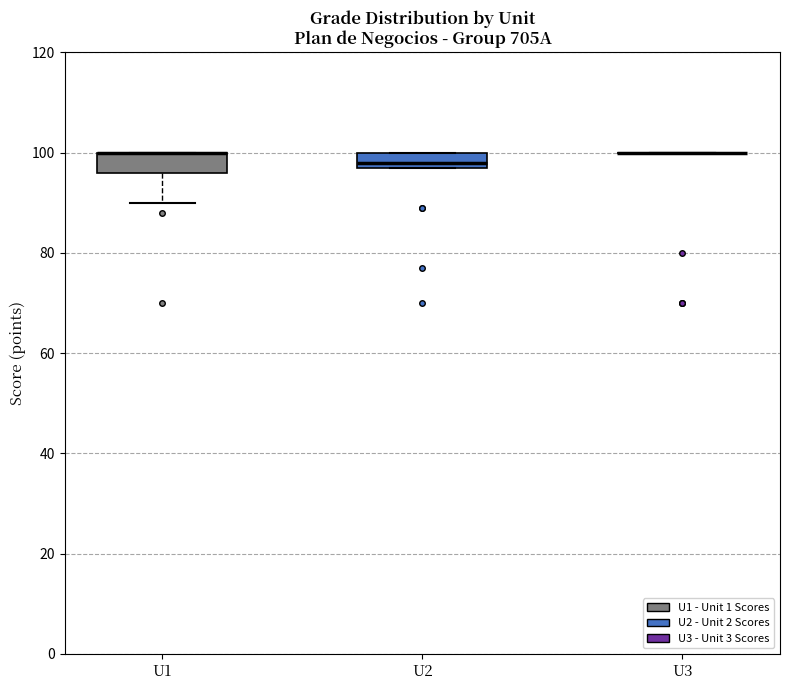

Reading left to right, read every box against the y-axis: the position of its median line, the range the box covers, and the ends of its whiskers. The values are not printed on the chart, so give them approximately, as read against the axis.

U1: median 100 (drawn on the box's upper edge), box 96 to 100, whiskers 90 to 100
U2: median 98 (just above the box's lower edge), box 98 to 100, whiskers 98 to 100
U3: box collapsed to a line at 100, whiskers 100 to 100